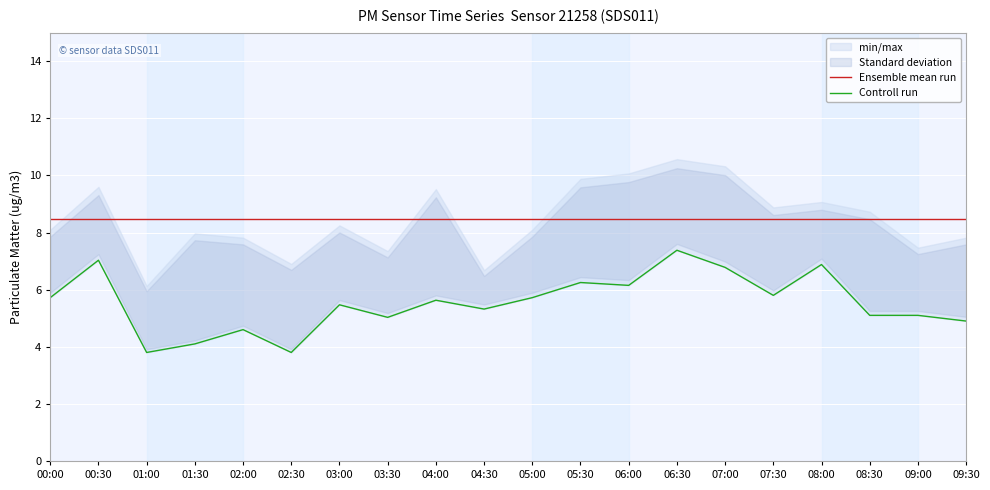

What is the approximate value of Ensemble mean run at 09:30?

8.5